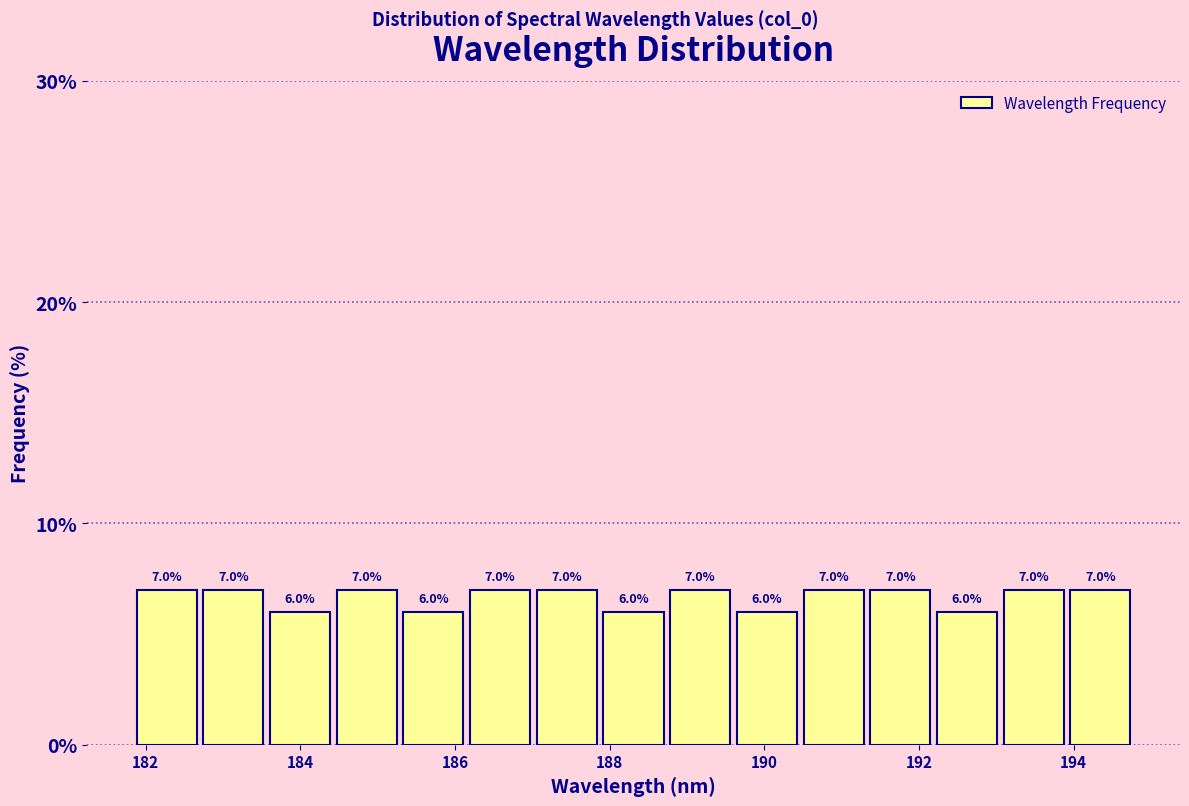

Reading left to right, list every bar in this chart as the range it spans on the x-axis followed by its height. The bar edges are not printed on the chart, so give them approximately, as read against the axis.

181.8 to 182.8: 7.0
182.8 to 183.6: 7.0
183.6 to 184.4: 6.0
184.4 to 185.2: 7.0
185.2 to 186.2: 6.0
186.2 to 187.0: 7.0
187.0 to 187.8: 7.0
187.8 to 188.8: 6.0
188.8 to 189.6: 7.0
189.6 to 190.4: 6.0
190.4 to 191.4: 7.0
191.4 to 192.2: 7.0
192.2 to 193.0: 6.0
193.0 to 194.0: 7.0
194.0 to 194.8: 7.0